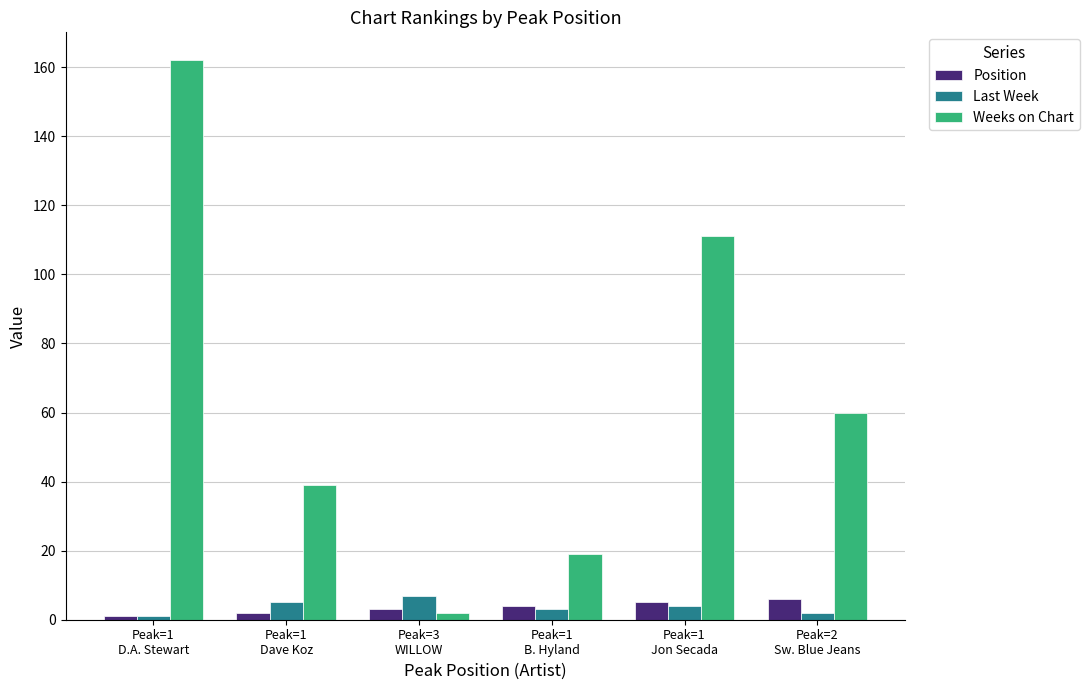

The Last Week series shows 2 at Peak=2
Sw. Blue Jeans. True or false?

True